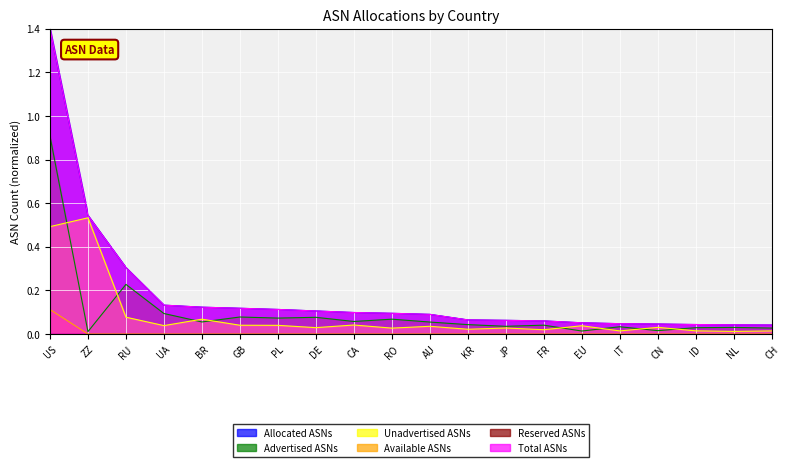

Which series has the widest spread of values?

Allocated ASNs